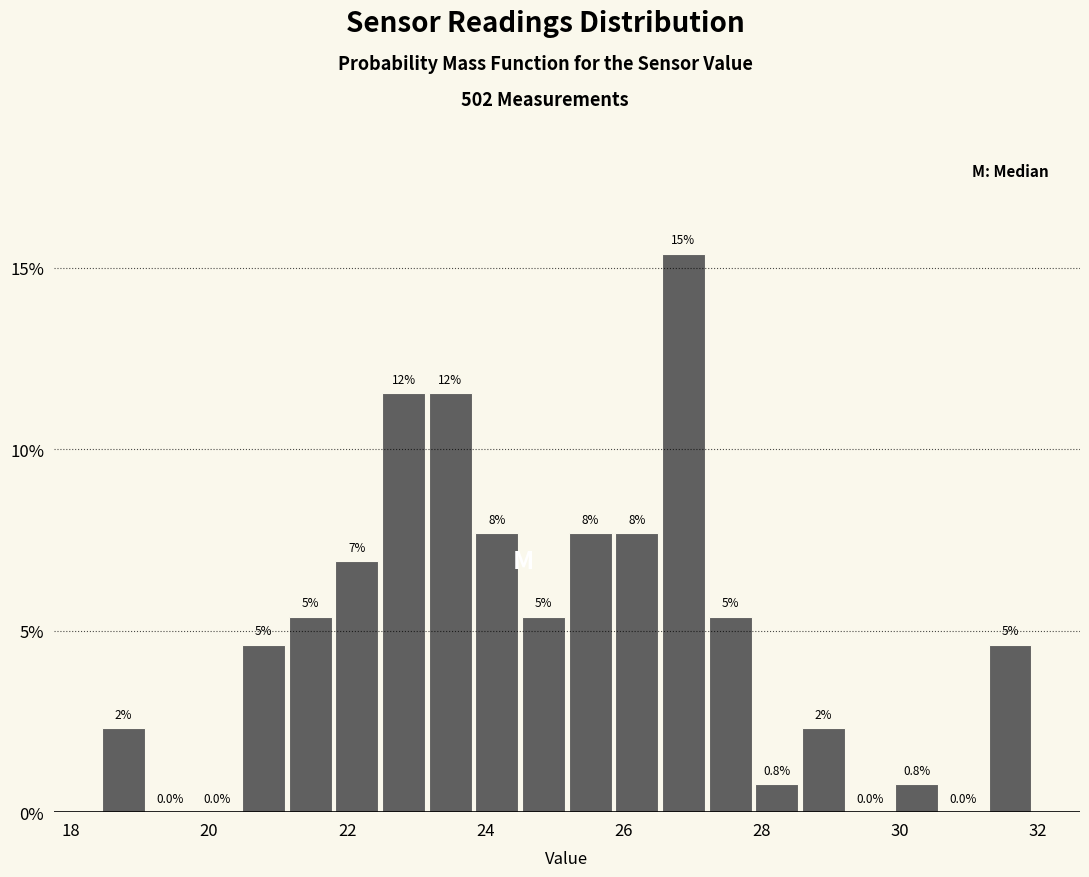

Read against the x-axis, roughly where is the centre of the tallest bar?

26.8